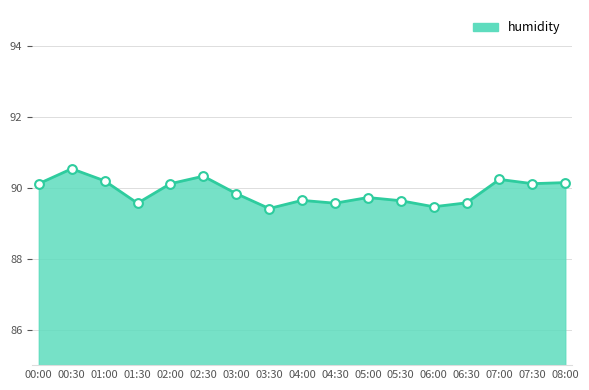

Which has a higher value, 05:00 or 06:30?

05:00